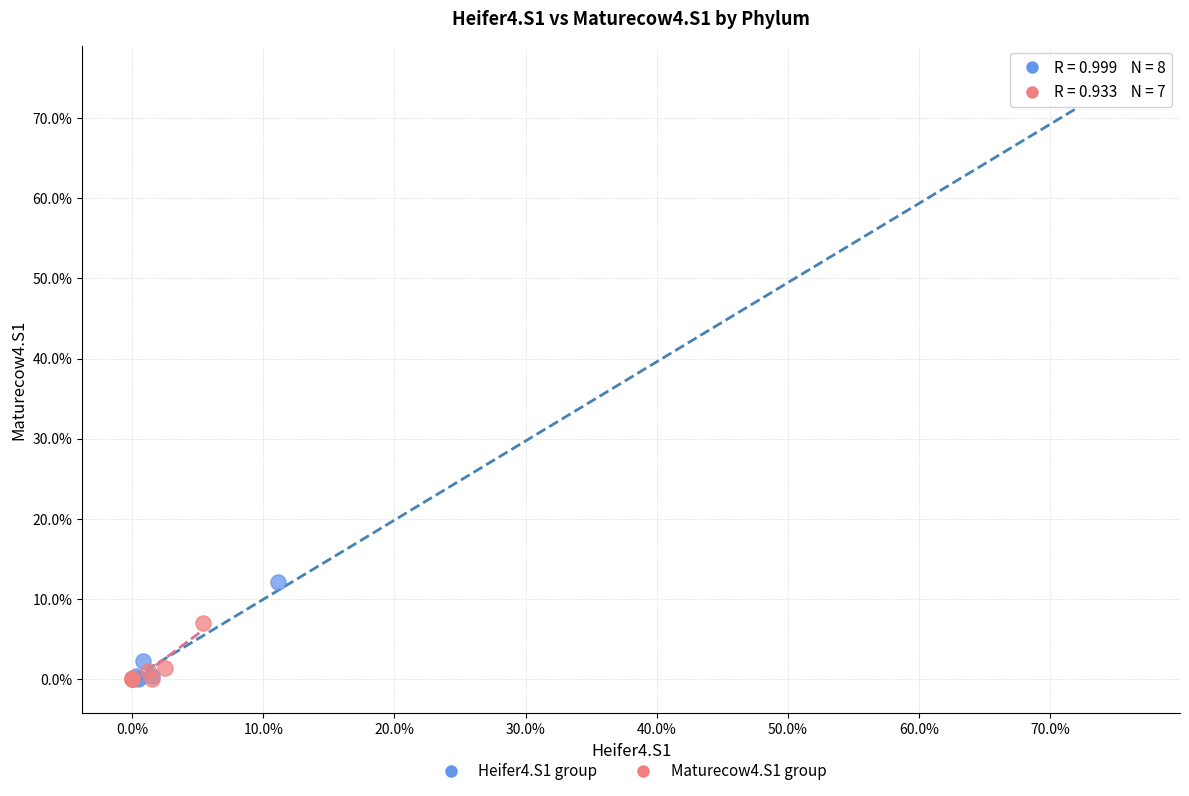

Which series has the largest Y range (max minus min)?

Heifer4.S1 group